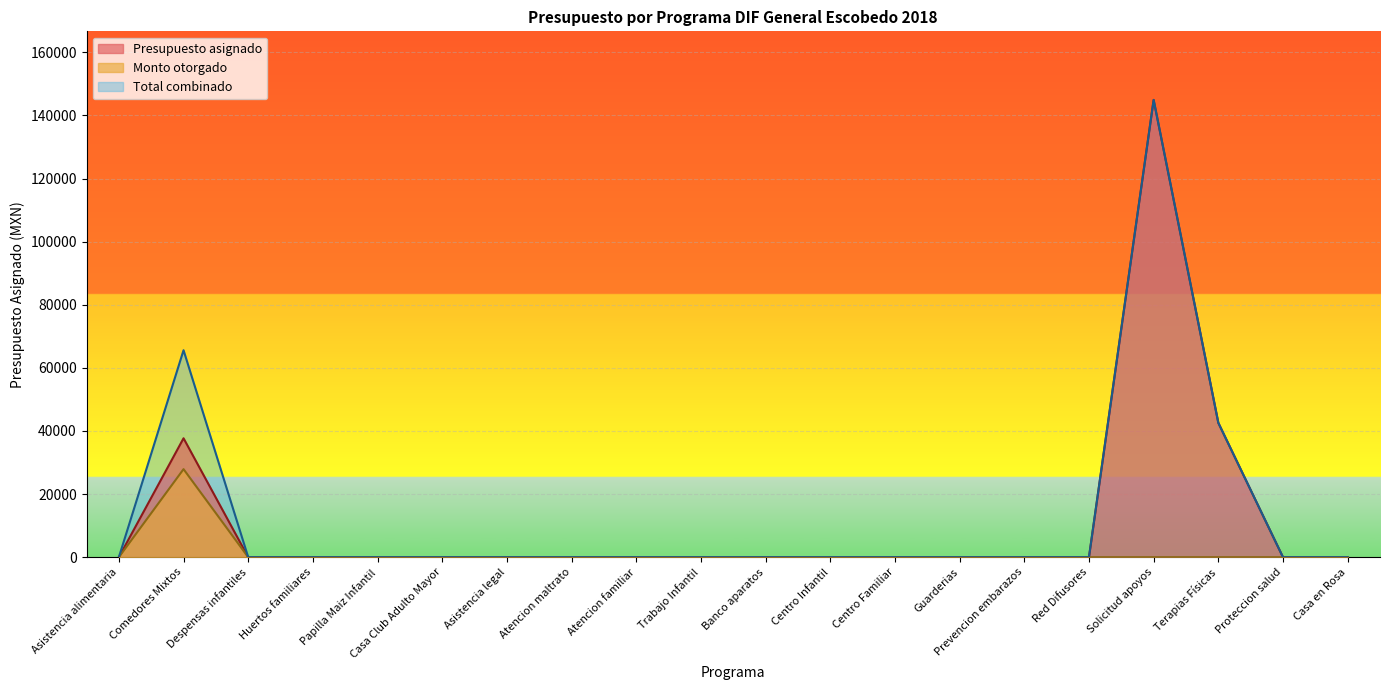

True or false: Comedores Mixtos and Terapias Físicas y Rehabilitación intersect in this chart.

False